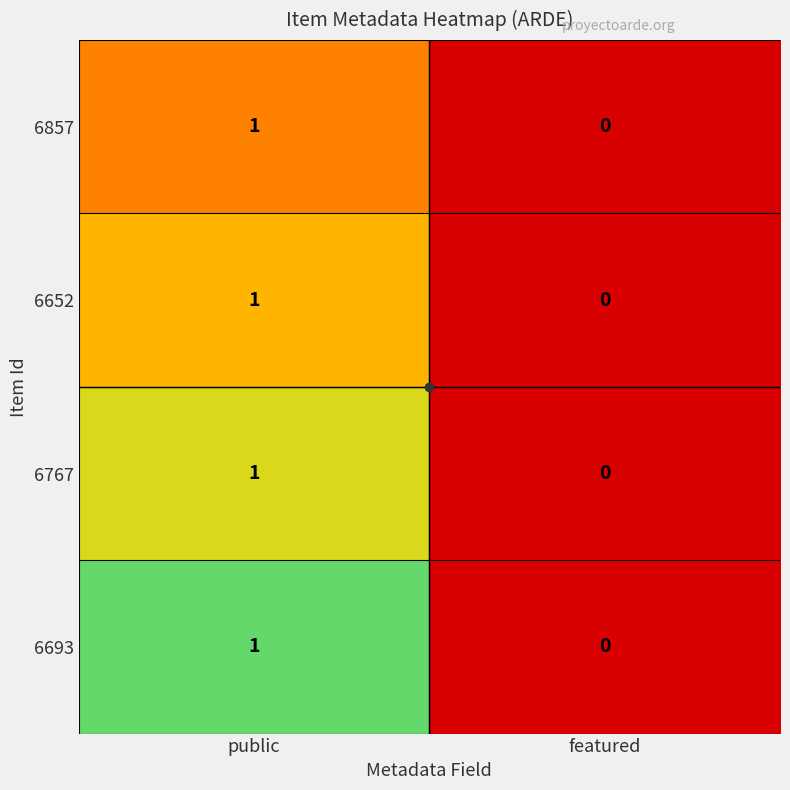

At which category is the sum across all series the highest?

public